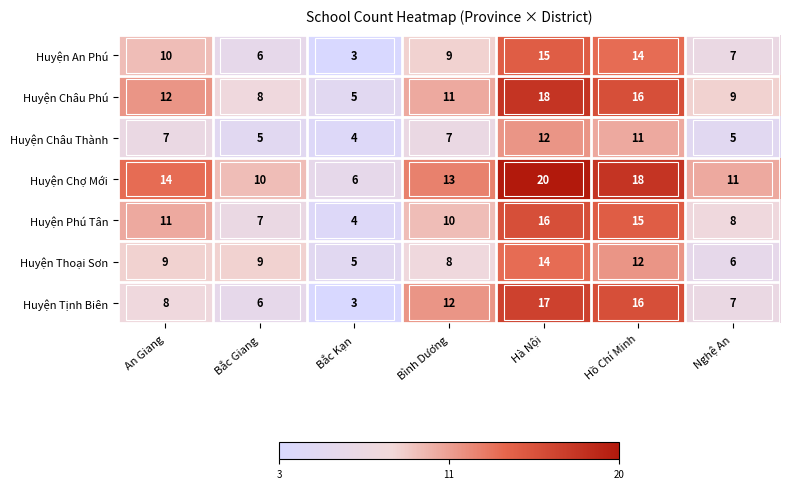

List the labels in order of Huyện An Phú value, smallest first.

Bắc Kạn, Bắc Giang, Nghệ An, Bình Dương, An Giang, Hồ Chí Minh, Hà Nội